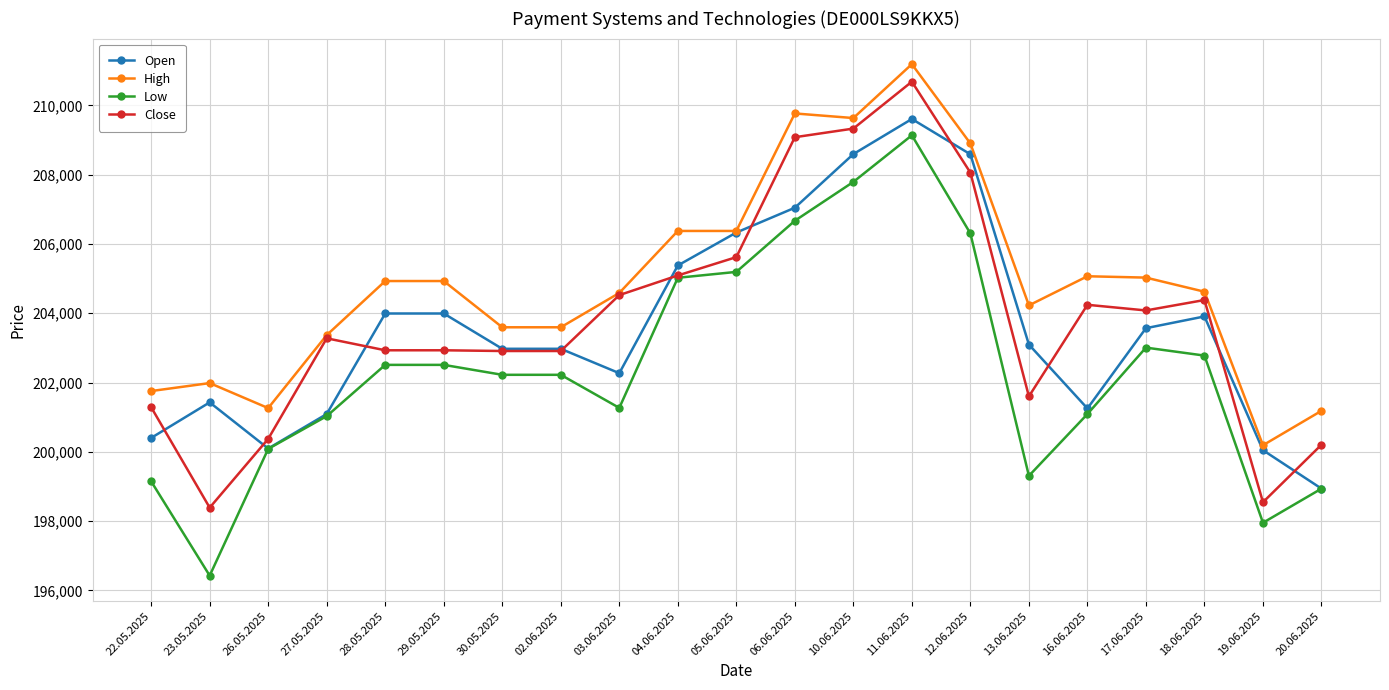

True or false: Open has a value of 200047 at 19.06.2025.

True